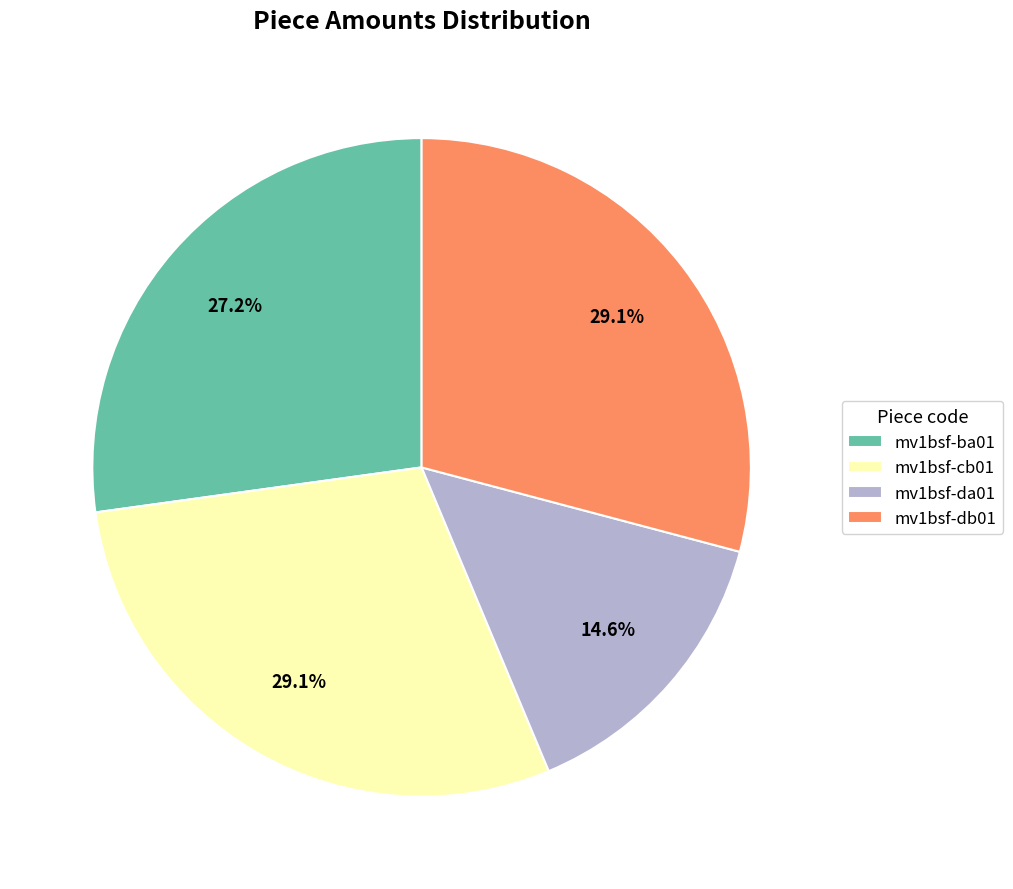

Is it true that mv1bsf-ba01 is 27% of the pie?

True